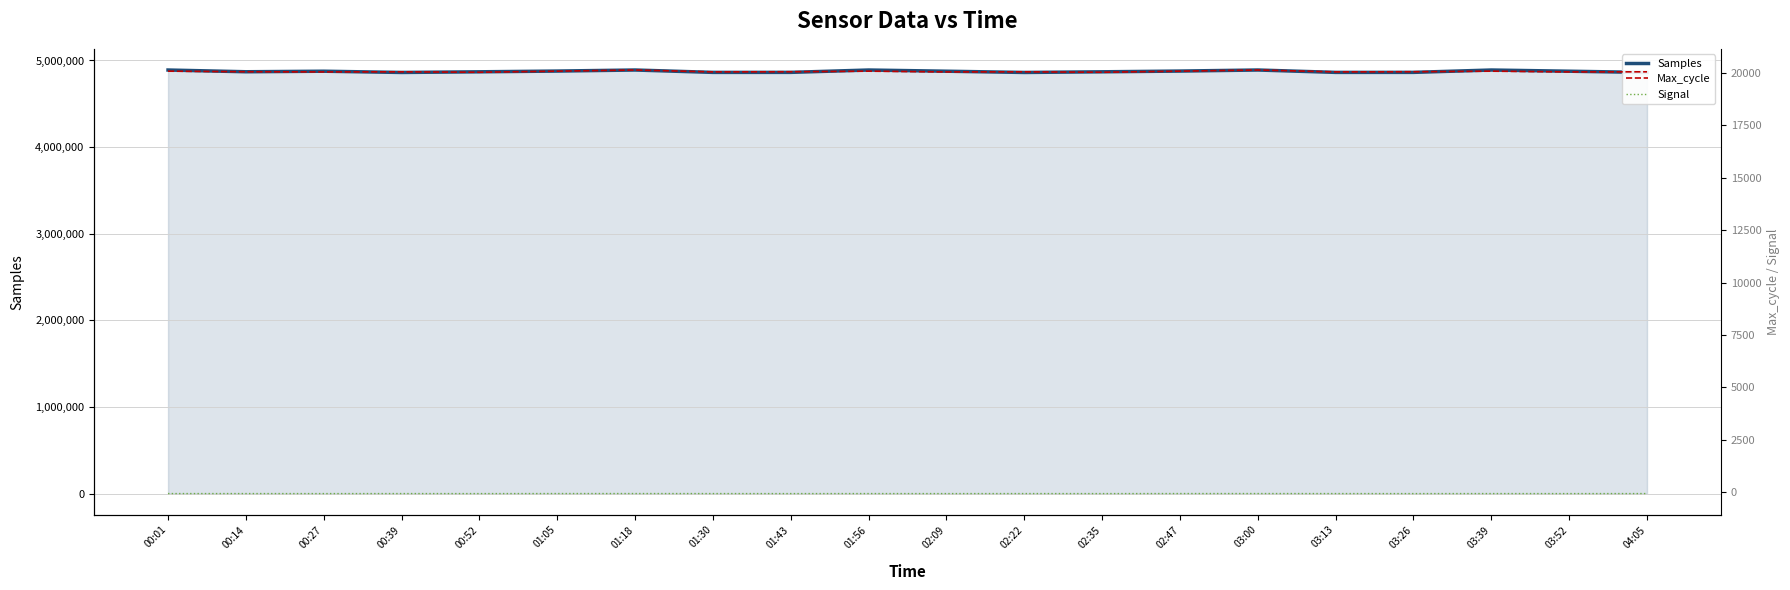

What position from the right is 00:39?

17